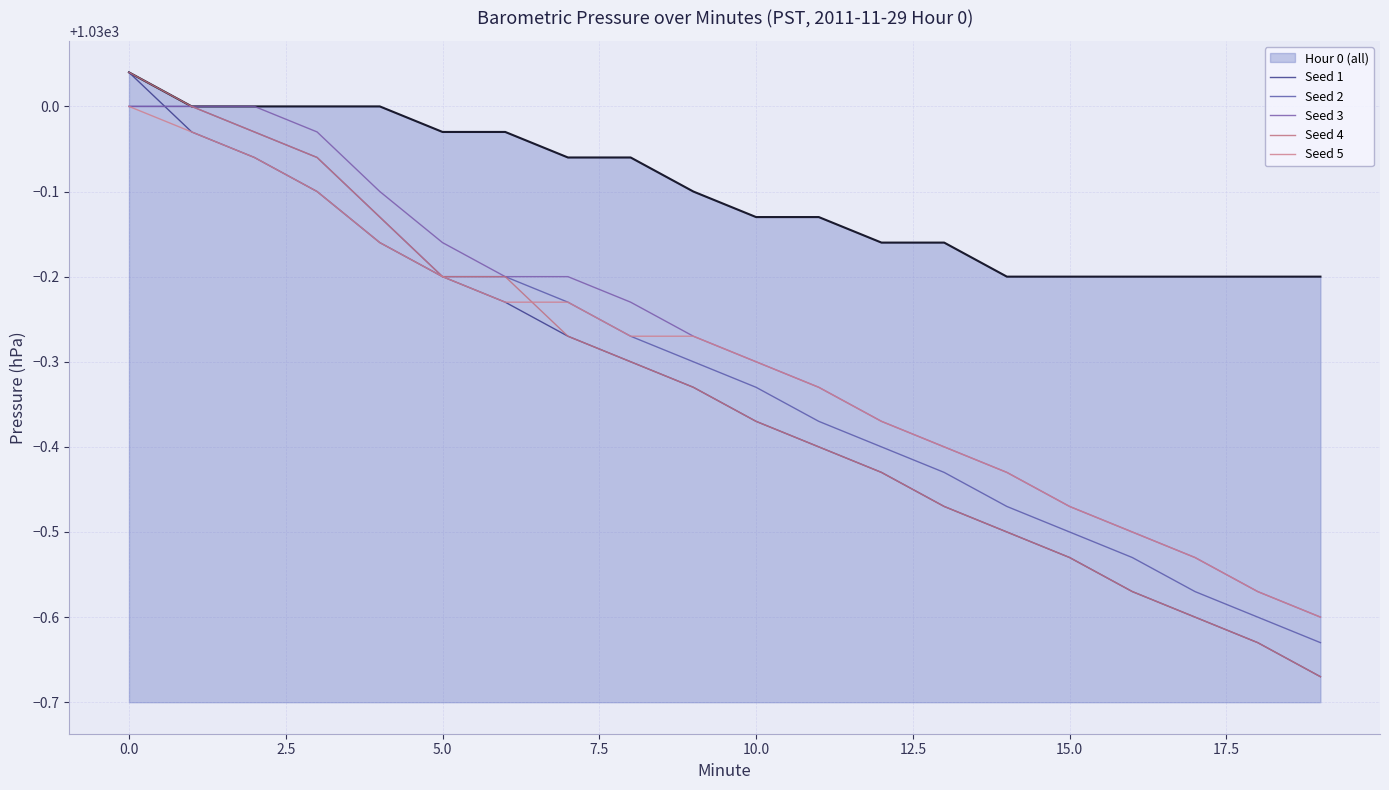

What is the difference between the maximum and second lowest values in the Seed 5 series?

0.6